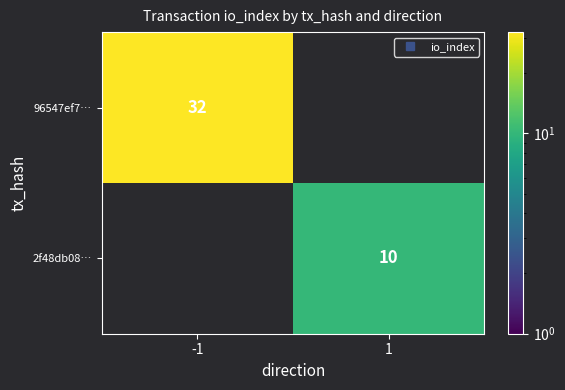

List the series in order of their peak value, highest first.

96547ef7…, 2f48db08…